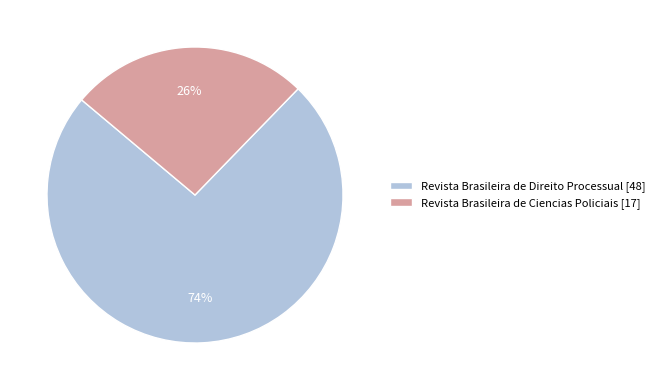

What percentage is the Revista Brasileira de Direito Processual [48] slice, to the nearest percent?

74%